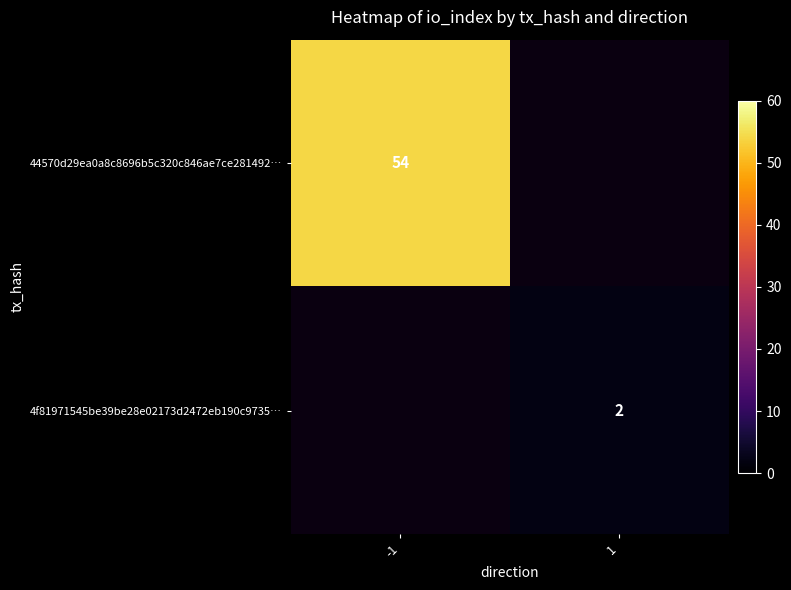

True or false: 4f81971545be39be28e02173d2472eb190c9735… has a value of 2 at 1.

True